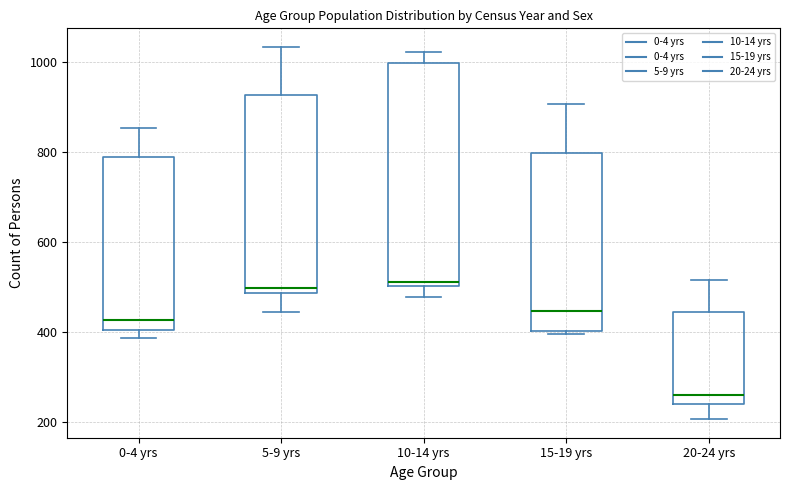

Reading left to right, read every box against the y-axis: the position of its median line, the range the box covers, and the ends of its whiskers. The values are not printed on the chart, so give them approximately, as read against the axis.

0-4 yrs: median 420, box 400 to 800, whiskers 380 to 860
5-9 yrs: median 500, box 480 to 920, whiskers 440 to 1040
10-14 yrs: median 520, box 500 to 1000, whiskers 480 to 1020
15-19 yrs: median 440, box 400 to 800, whiskers 400 to 900
20-24 yrs: median 260, box 240 to 440, whiskers 200 to 520